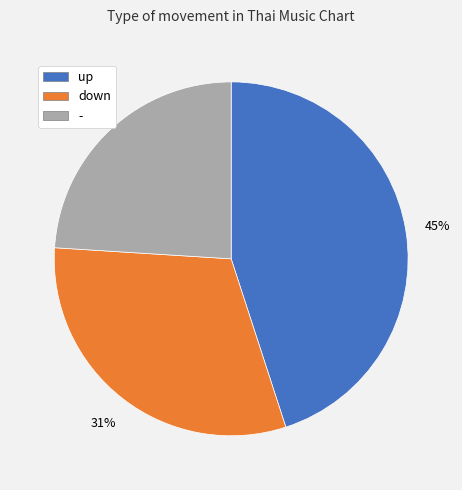

To the nearest percent, what is the combined percentage of - and up?

69%